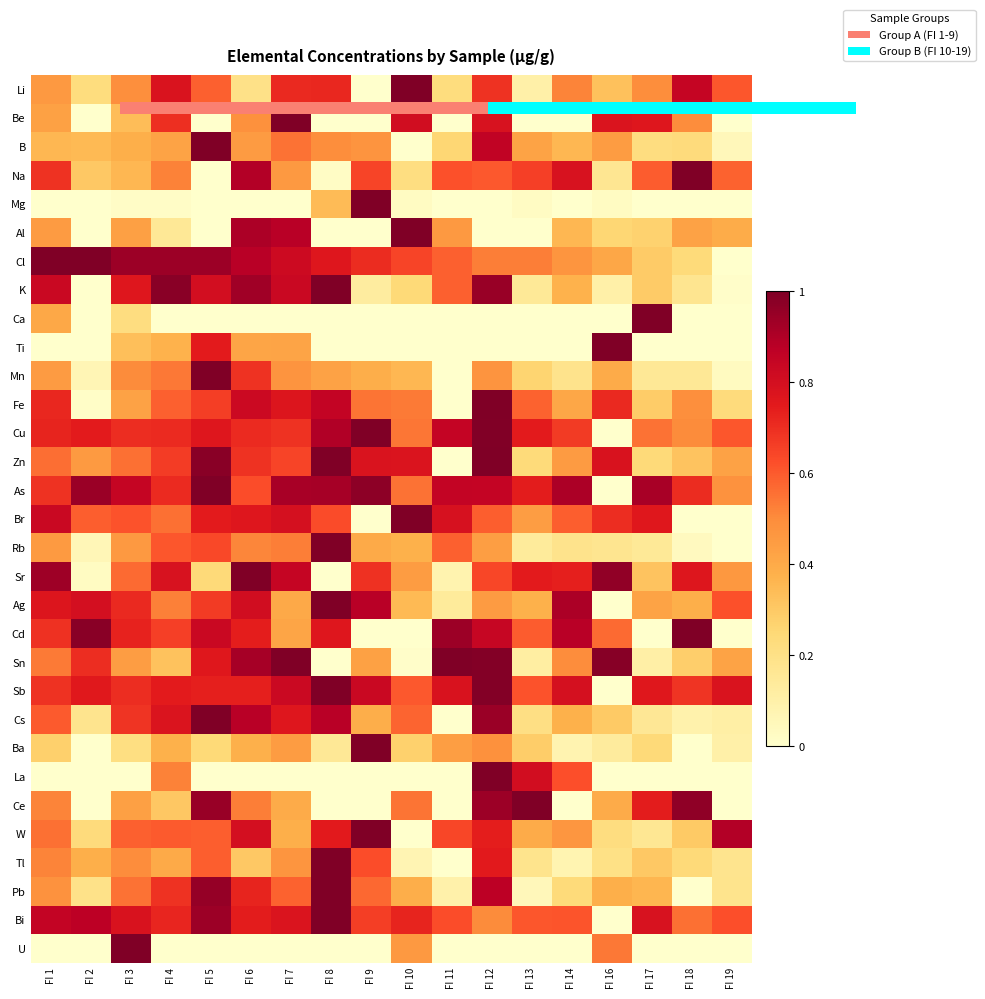

List the series in order of their peak value, highest first.

Li, Be, B, Na, Mg, Al, Cl, K, Ca, Ti, Mn, Fe, Cu, Zn, As, Br, Rb, Sr, Ag, Cd, Sn, Sb, Cs, Ba, La, Ce, W, Tl, Pb, Bi, U